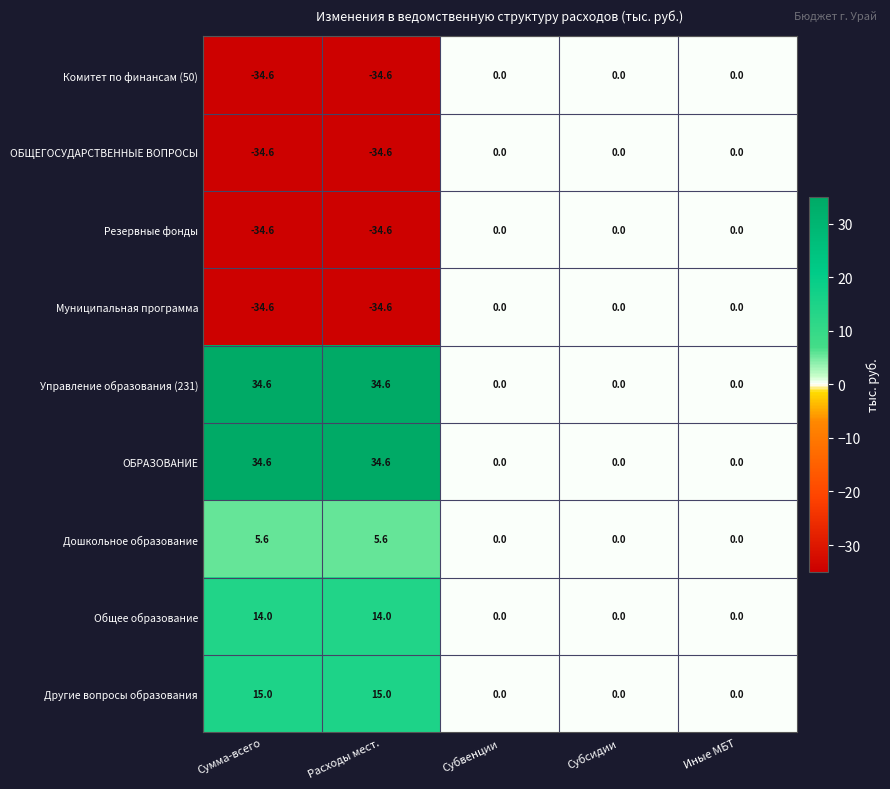

What value does the Муниципальная программа series have at Расходы мест.?

-34.6